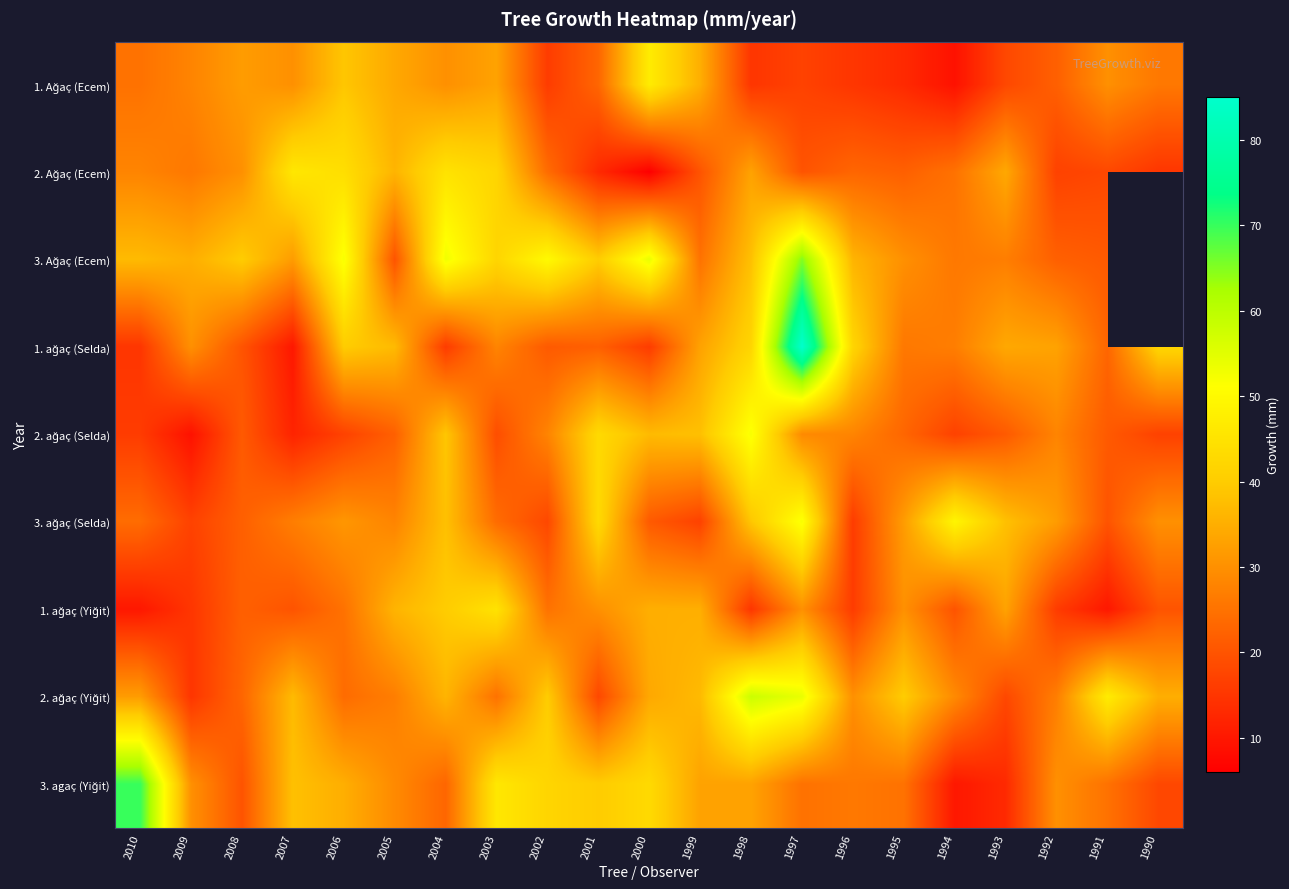

How many data points in 1. ağaç (Selda) are less than 28?

10